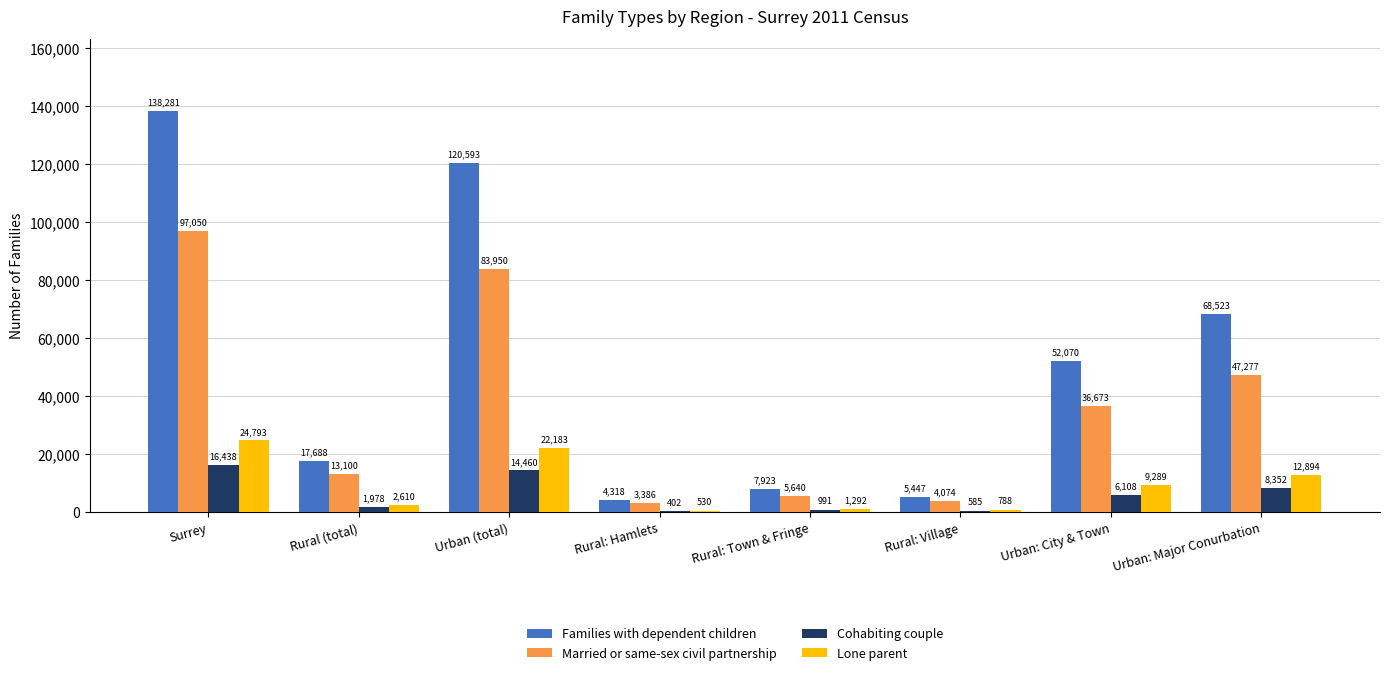

At which label does Lone parent first exceed 9289?

Surrey